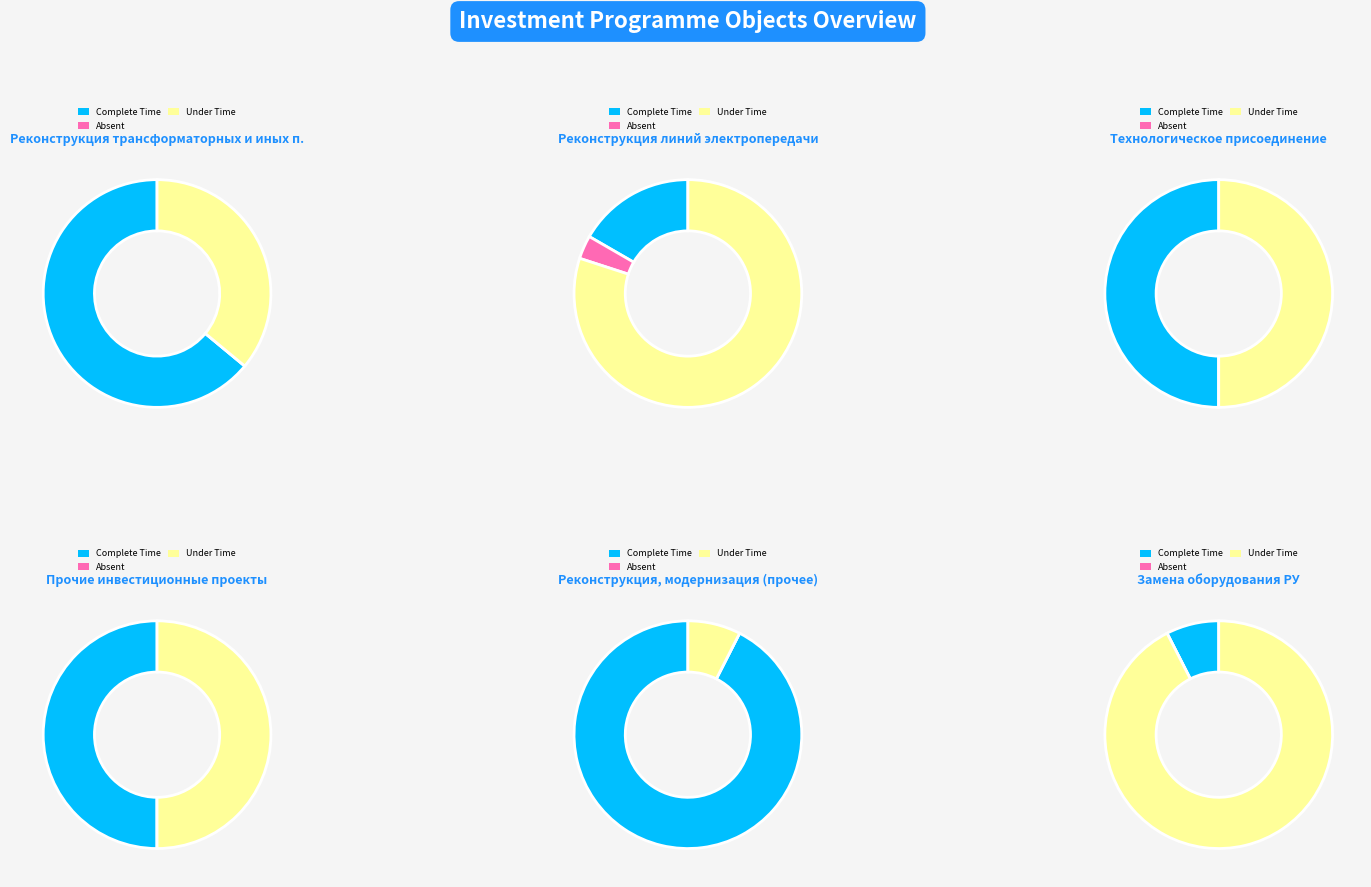

To the nearest percent, what is the average slice percentage?

17%